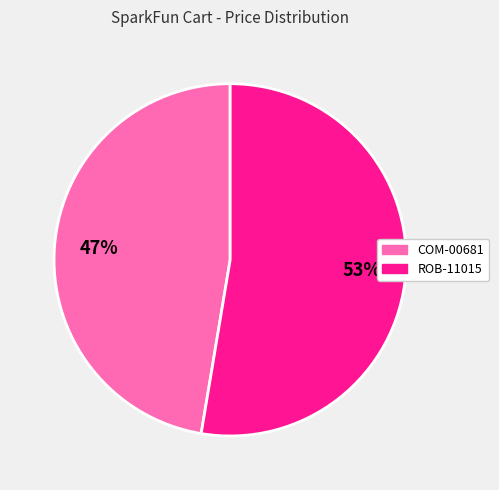

Rank the categories by value from highest to lowest.

ROB-11015, COM-00681